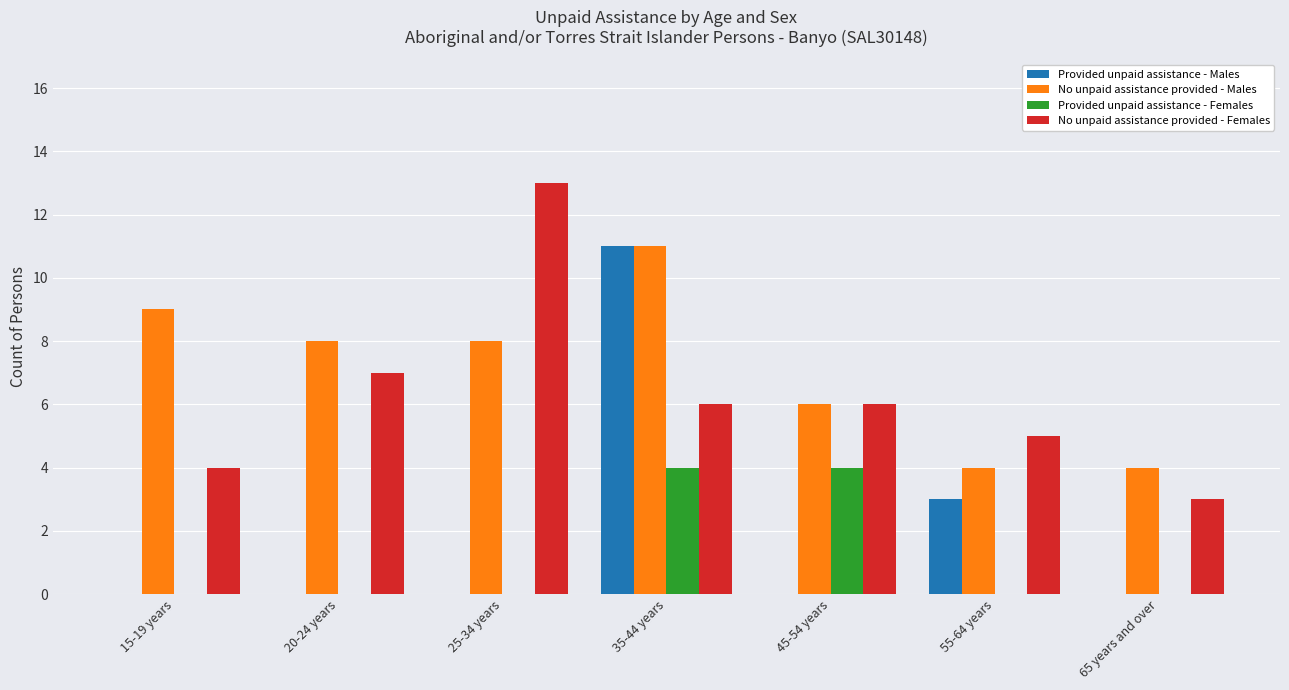

Count the No unpaid assistance provided - Males values in the range 4 to 9.

6